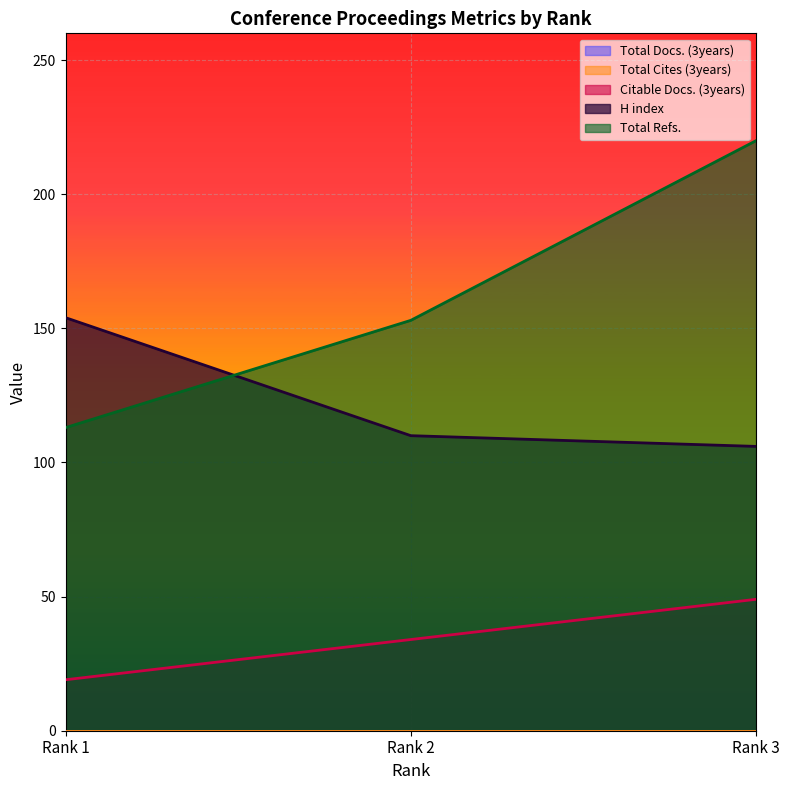

List the series in order of their peak value, highest first.

Total Refs., H index, Citable Docs. (3years)